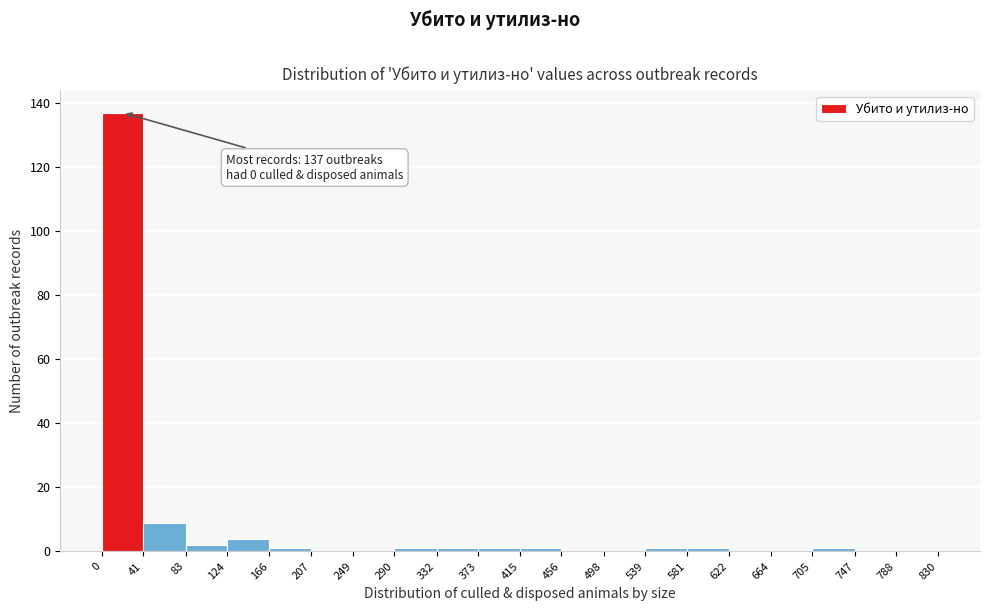

Over which range of the x-axis is the bar tallest?

0 to 41